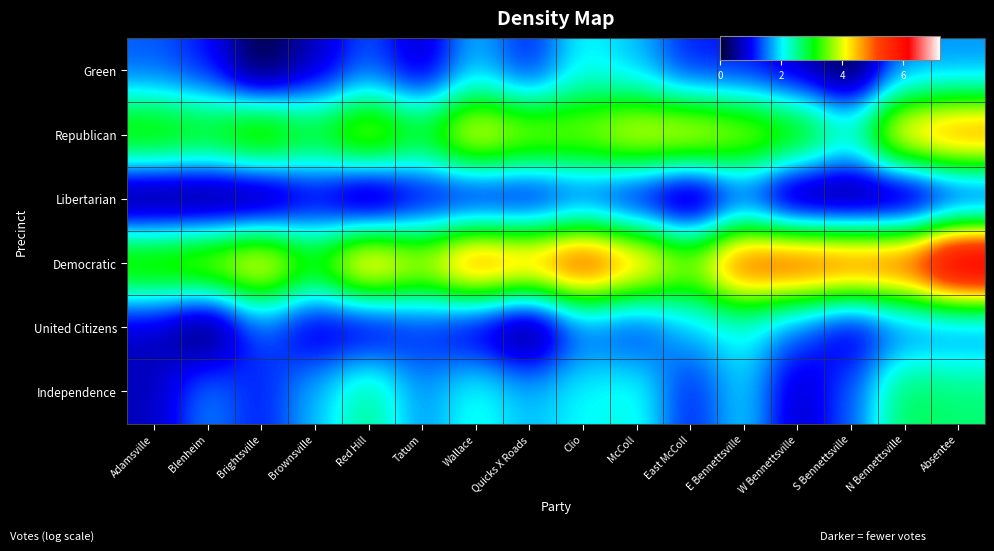

Reading left to right, transcribe all the data shown in this chart.

Green: Adamsville=1.4	Blenheim=1.1	Brightsville=0.0	Brownsville=0.7	Red Hill=1.4	Tatum=0.7	Wallace=1.8	Quicks X Roads=1.1	Clio=2.1	McColl=1.8	East McColl=1.1	E Bennettsville=1.1	W Bennettsville=0.7	S Bennettsville=0.0	N Bennettsville=1.6	Absentee=1.6
Republican: Adamsville=3.5	Blenheim=3.3	Brightsville=3.9	Brownsville=3.2	Red Hill=4.0	Tatum=3.2	Wallace=4.4	Quicks X Roads=3.9	Clio=3.8	McColl=4.3	East McColl=4.4	E Bennettsville=4.0	W Bennettsville=3.5	S Bennettsville=2.5	N Bennettsville=4.7	Absentee=5.1
Libertarian: Adamsville=0.0	Blenheim=0.0	Brightsville=0.0	Brownsville=0.7	Red Hill=0.0	Tatum=0.7	Wallace=0.7	Quicks X Roads=0.7	Clio=1.1	McColl=0.7	East McColl=0.0	E Bennettsville=1.1	W Bennettsville=0.0	S Bennettsville=0.0	N Bennettsville=0.0	Absentee=0.7
Democratic: Adamsville=3.7	Blenheim=4.0	Brightsville=4.6	Brownsville=3.4	Red Hill=5.0	Tatum=4.1	Wallace=5.3	Quicks X Roads=5.0	Clio=5.7	McColl=4.9	East McColl=3.9	E Bennettsville=5.5	W Bennettsville=5.6	S Bennettsville=5.5	N Bennettsville=5.5	Absentee=7.2
United Citizens: Adamsville=0.7	Blenheim=0.0	Brightsville=1.4	Brownsville=0.7	Red Hill=0.7	Tatum=1.1	Wallace=0.7	Quicks X Roads=0.0	Clio=1.4	McColl=1.1	East McColl=1.8	E Bennettsville=2.1	W Bennettsville=1.4	S Bennettsville=0.7	N Bennettsville=1.4	Absentee=1.4
Independence: Adamsville=0.7	Blenheim=1.6	Brightsville=1.1	Brownsville=1.8	Red Hill=2.6	Tatum=1.6	Wallace=2.2	Quicks X Roads=1.8	Clio=2.1	McColl=2.2	East McColl=1.1	E Bennettsville=1.9	W Bennettsville=0.7	S Bennettsville=1.4	N Bennettsville=2.8	Absentee=2.6